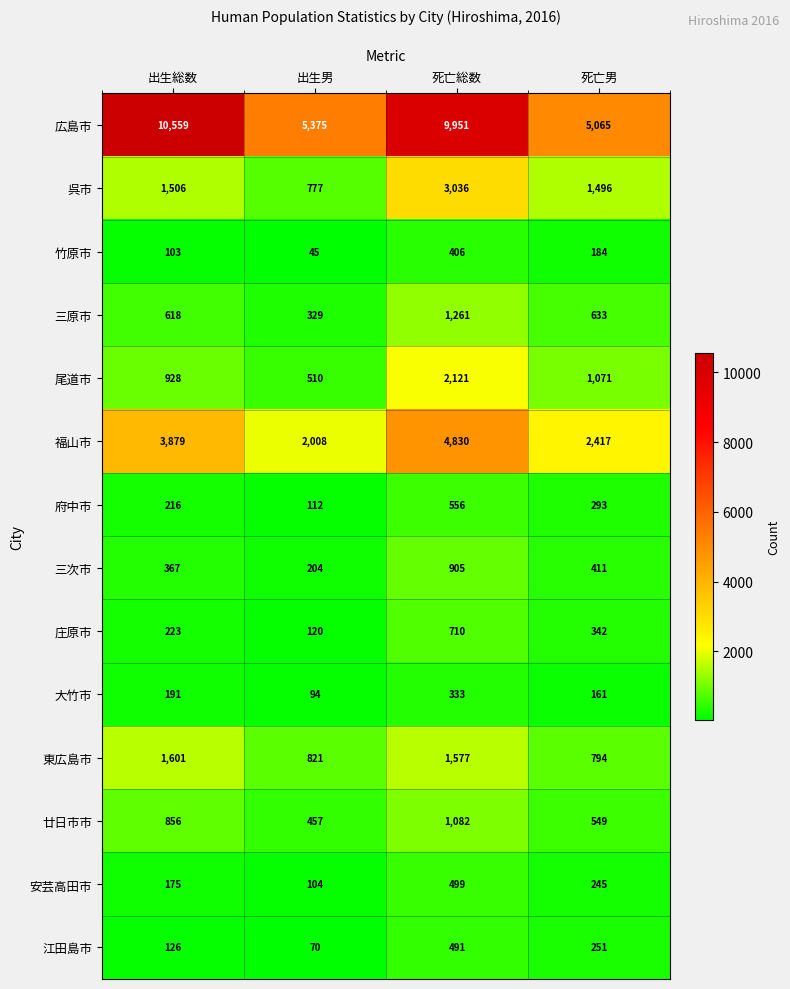

What is the sum of the 広島市 values at 死亡男 and 出生総数?

15624